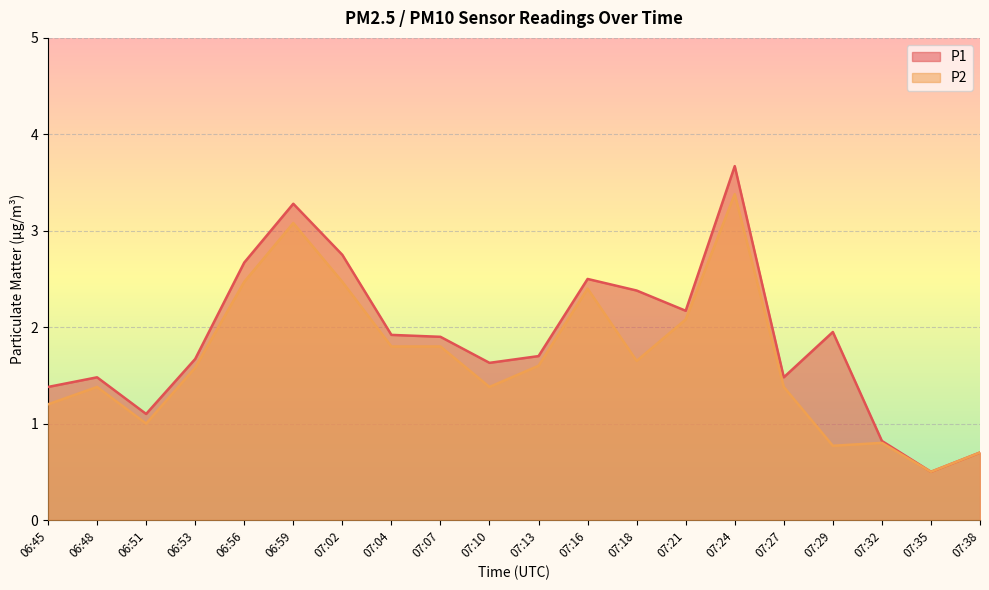

What is the difference between the second highest and second lowest values in the P2 series?

2.4